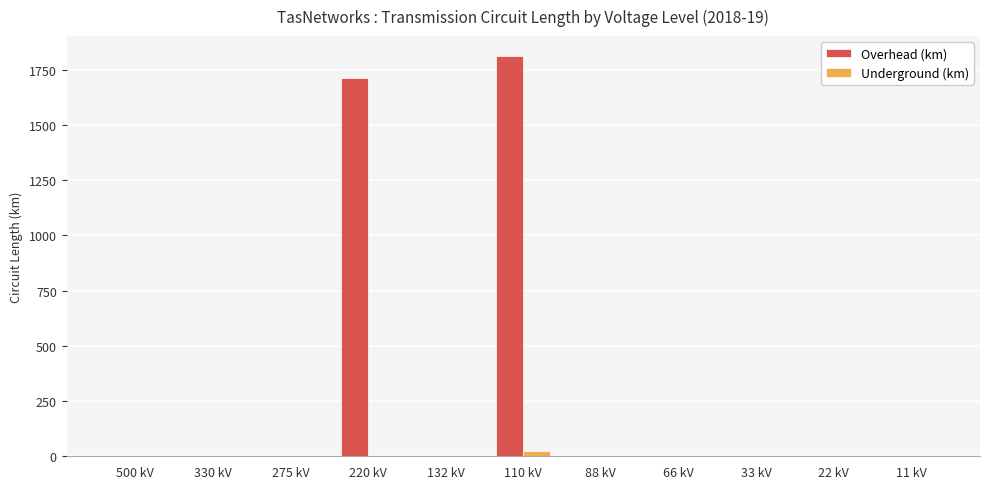

Between 500 kV and 110 kV, which series saw the biggest shift?

Overhead (km)